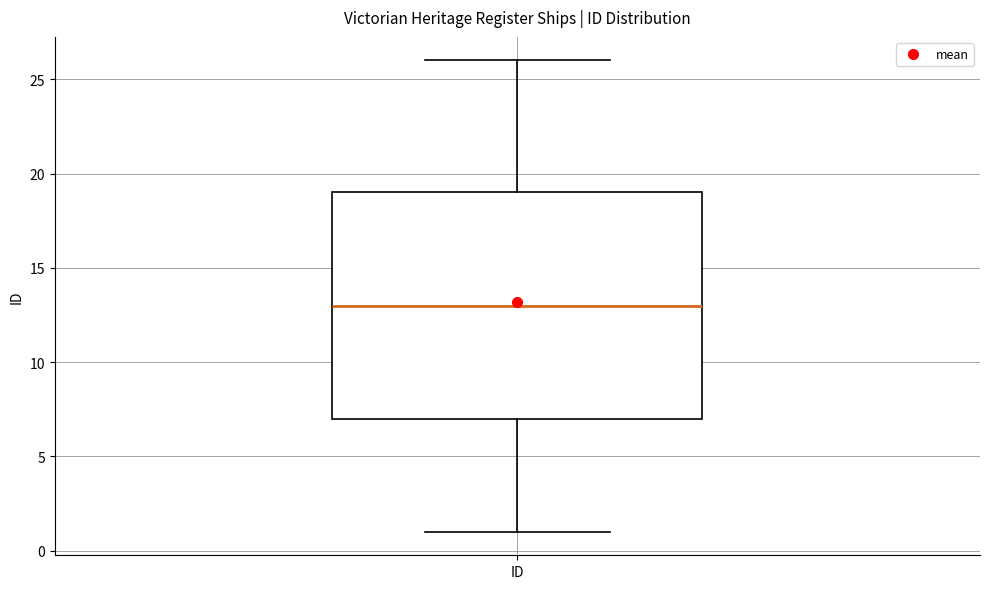

Transcribe this box plot: give where the median line is, the range the box spans, and where the two whiskers end, as read against the y-axis. The values are not printed on the chart, so give them approximately, as read against the axis.

median 13, box 7 to 19, whiskers 1 to 26